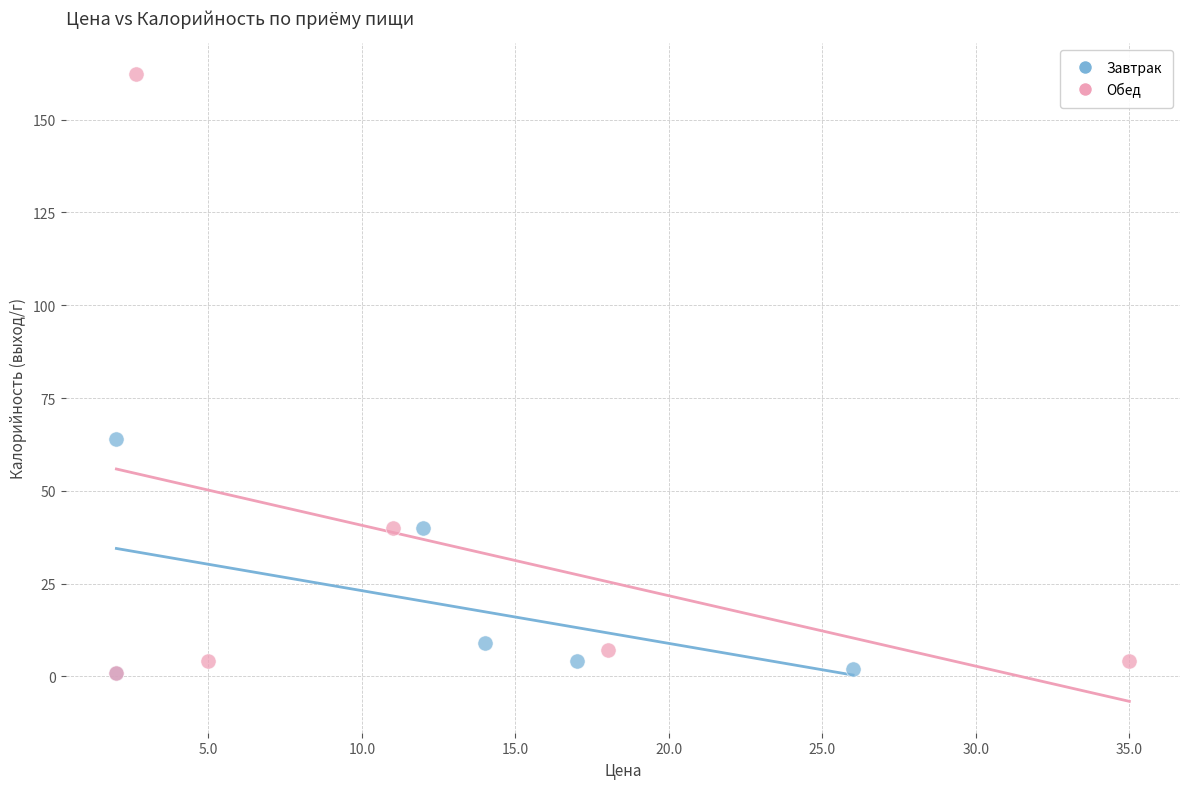

Which series contains the highest Y value?

Обед